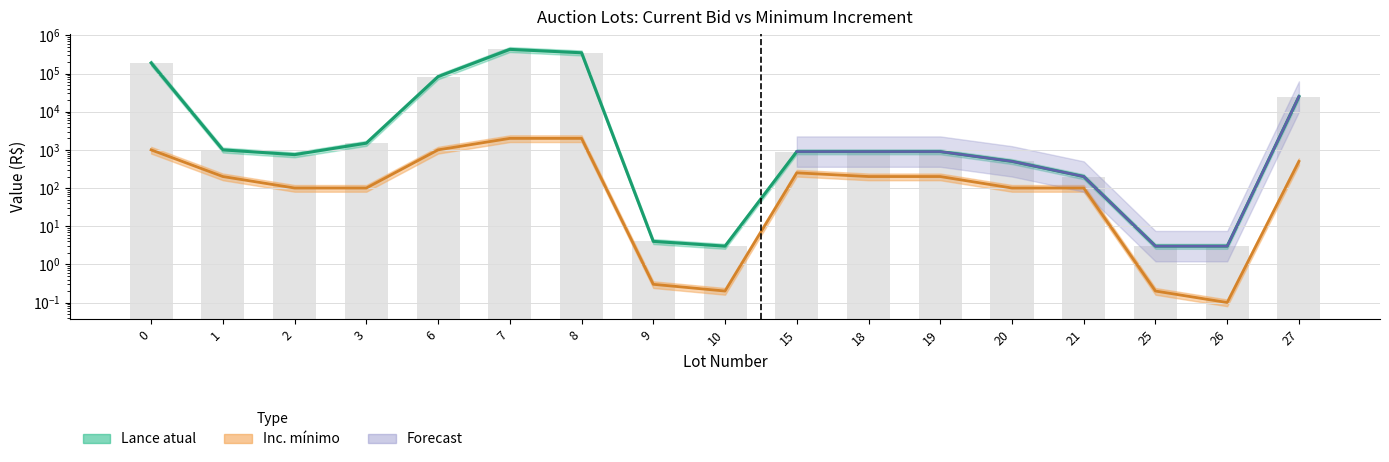

What is the sum of the Inc. mínimo values at 21 and 27?

600.0